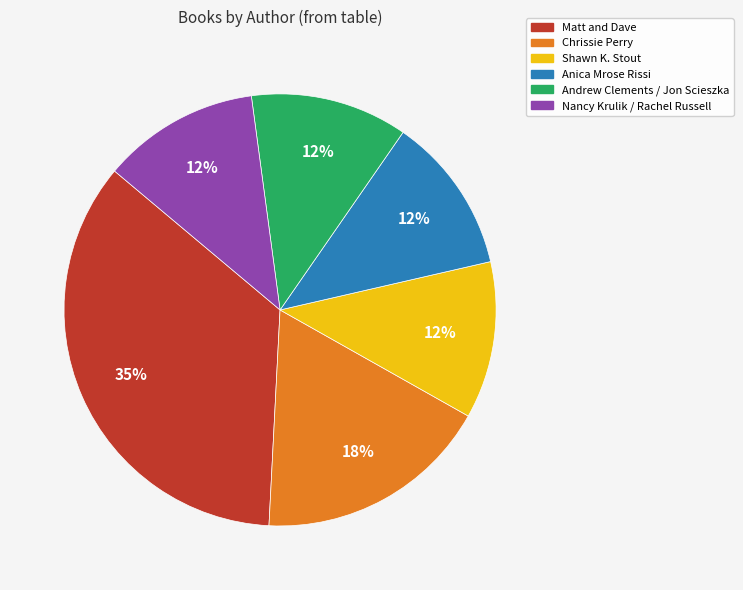

Is there a majority slice in this chart?

No